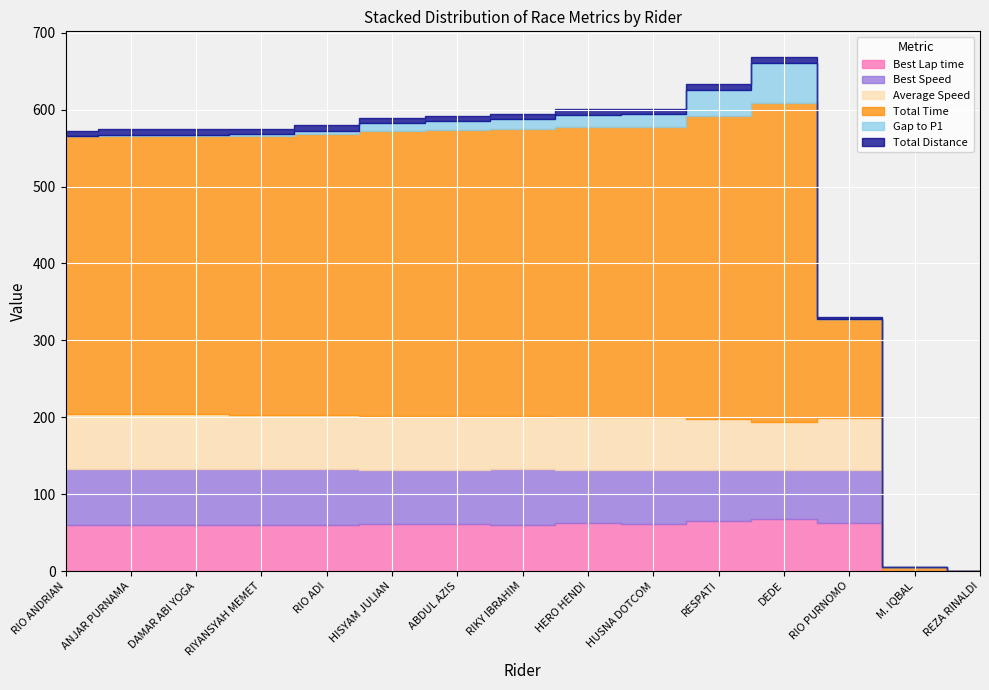

Read the Total Distance value at RIO ADI.

7.2